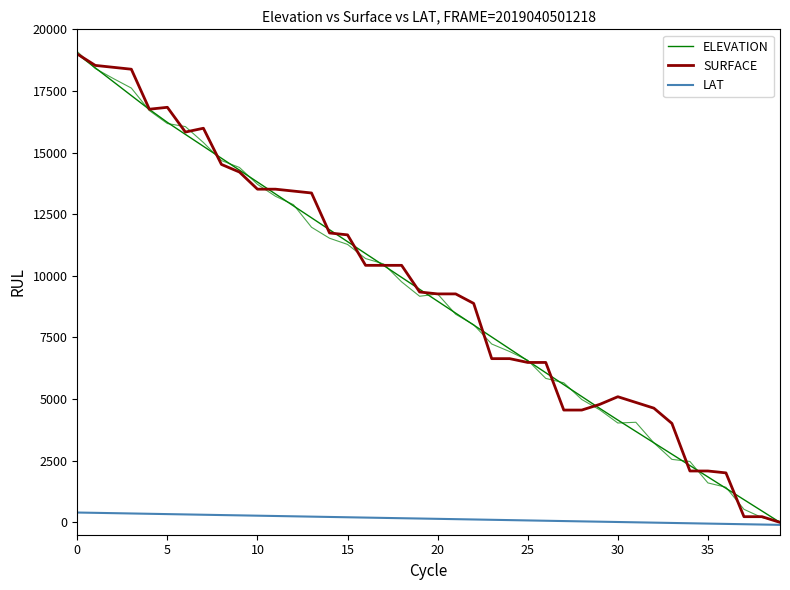

Reading left to right, what are all the values shown in this chart?

ELEVATION: 19000.0	18437.4	17875.6	17313.0	16752.0	16225.5	15738.9	15255.5	14772.0	14288.6	13805.1	13321.7	12838.3	12354.8	11871.4	11387.9	10904.5	10421.8	9938.4	9454.9	8971.5	8488.1	8004.6	7521.2	7037.7	6554.3	6070.8	5587.4	5104.7	4622.1	4152.0	3690.5	3229.0	2767.5	2306.7	1845.2	1383.7	922.2	461.5	0.0
SURFACE: 19000.0	18536.6	18459.3	18382.1	16760.2	16837.4	15833.3	15987.8	14520.3	14211.4	13516.3	13516.3	13439.0	13361.8	11739.8	11662.6	10426.8	10426.8	10426.8	9345.5	9268.3	9268.3	8882.1	6642.3	6642.3	6487.8	6487.8	4556.9	4556.9	4788.6	5097.6	4865.9	4634.1	4016.3	2085.4	2085.4	2008.1	231.7	231.7	0.0
LAT: 400.0	387.7	374.8	362.0	349.1	336.2	323.3	310.4	297.5	285.3	272.4	259.5	246.6	233.7	220.9	208.0	195.1	182.2	169.3	157.1	144.2	131.3	118.4	105.5	92.6	79.8	66.9	54.0	41.1	28.8	16.0	3.1	-9.8	-22.7	-35.6	-48.5	-61.3	-74.2	-87.1	-100.0